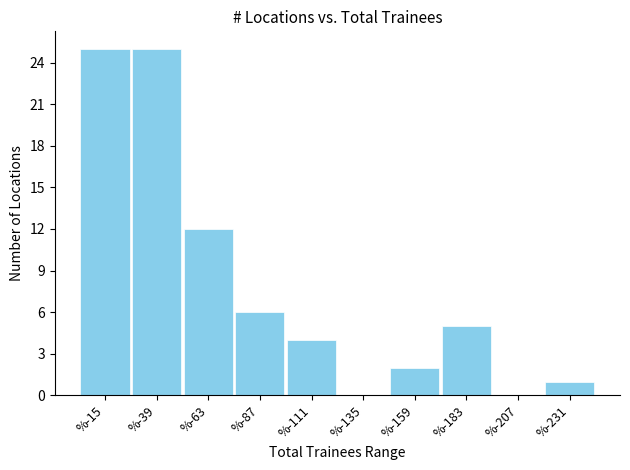

Reading left to right, transcribe all the data shown in this chart.

%-15=25	%-39=25	%-63=12	%-87=6	%-111=4	%-135=0	%-159=2	%-183=5	%-207=0	%-231=1